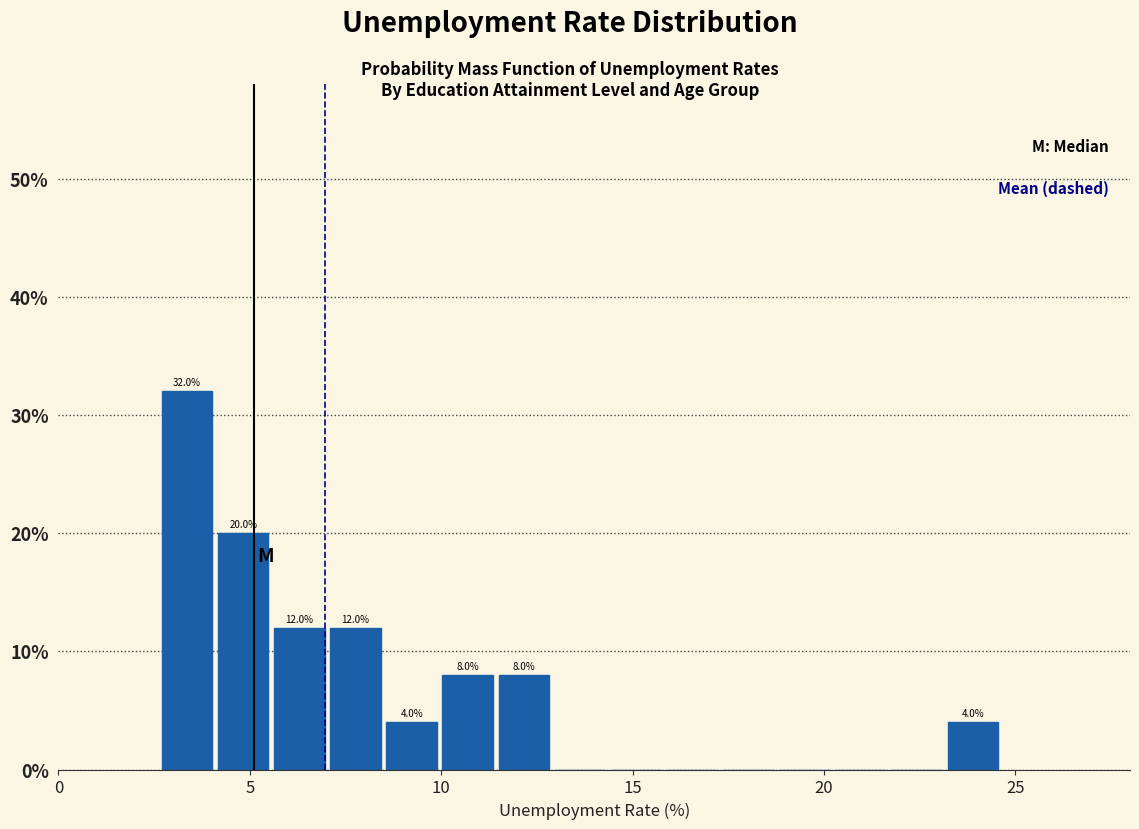

Around what value on the x-axis is the tallest bar? Give the approximate position of its centre, as read against the axis.

3.5